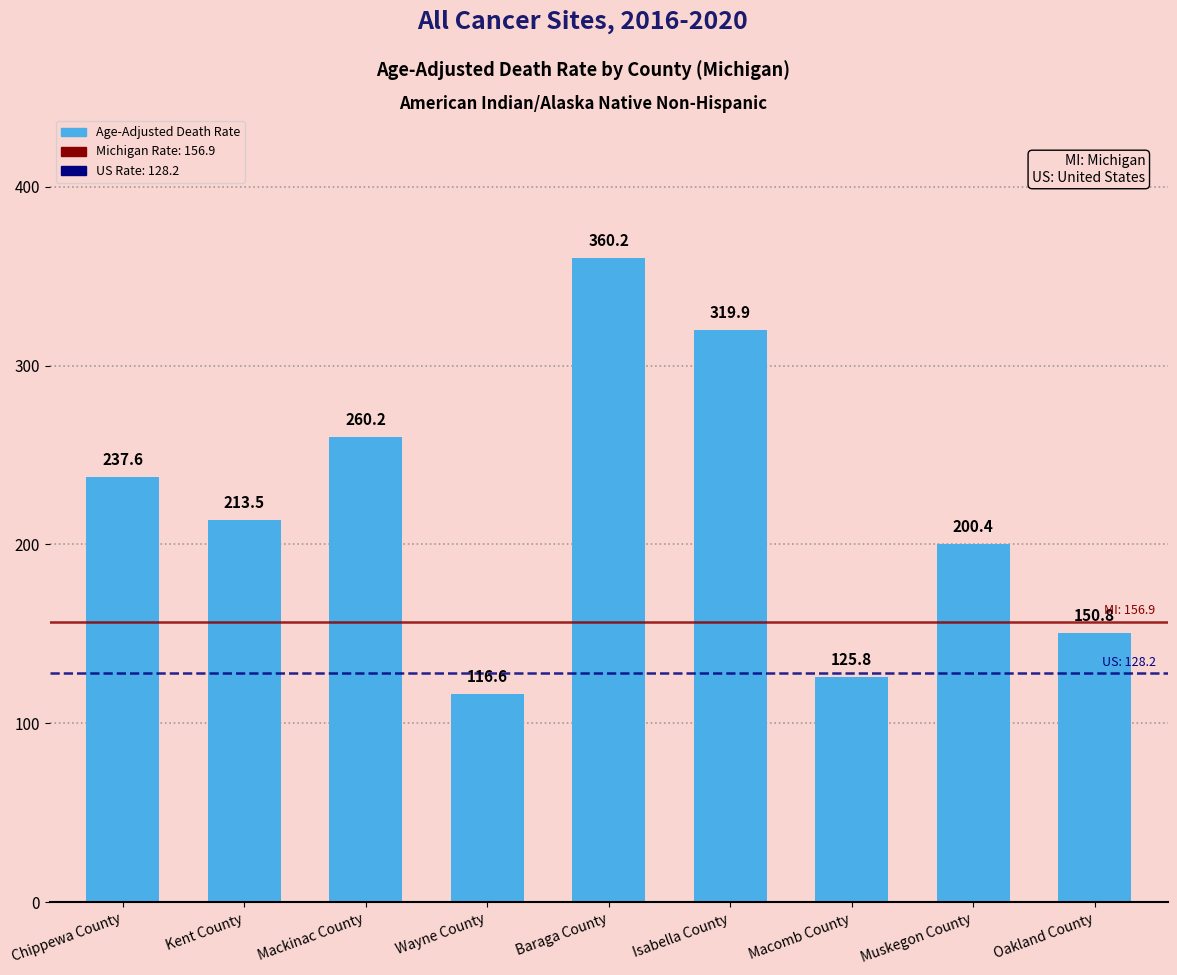

Read the value at Kent County.

213.5